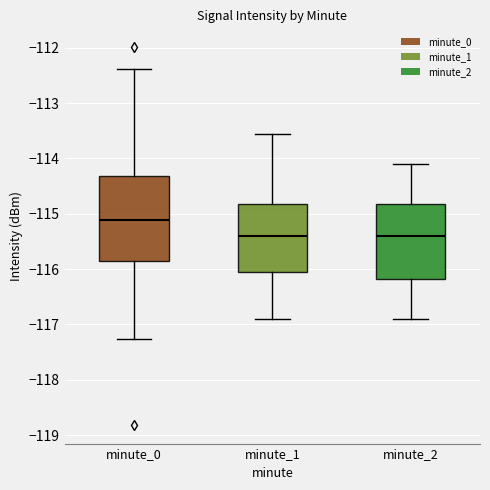

Reading left to right, transcribe this box plot: for each box, give where its median line is, the range the box spans, and where its two whiskers end, as read against the y-axis. The values are not printed on the chart, so give them approximately, as read against the axis.

minute_0: median -115.1, box -115.9 to -114.3, whiskers -117.3 to -112.4
minute_1: median -115.4, box -116.1 to -114.8, whiskers -116.9 to -113.6
minute_2: median -115.4, box -116.2 to -114.8, whiskers -116.9 to -114.1